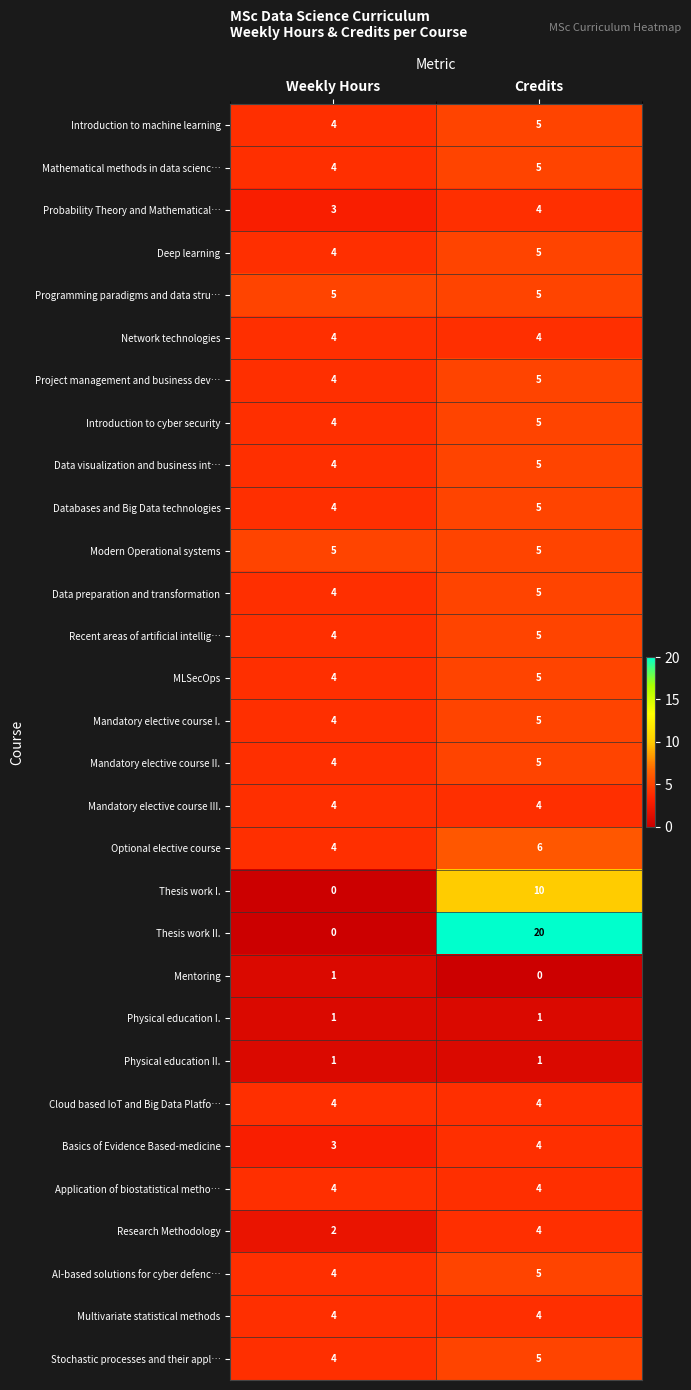

At which label does Probability Theory and Mathematical… reach its peak?

Credits